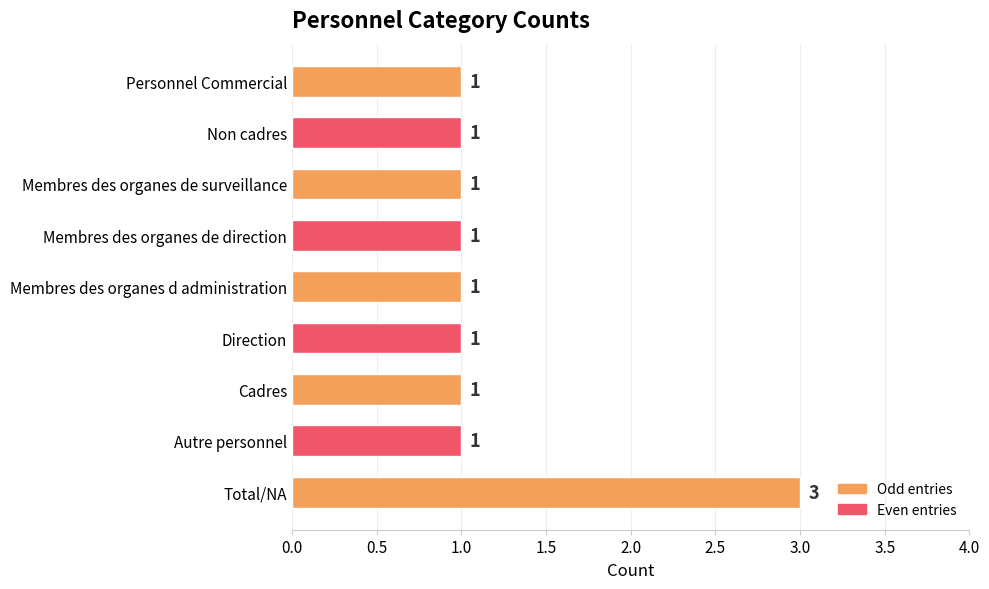

Reading top to bottom, what are all the values shown in this chart?

Personnel Commercial=1	Non cadres=1	Membres des organes de surveillance=1	Membres des organes de direction=1	Membres des organes d administration=1	Direction=1	Cadres=1	Autre personnel=1	Total/NA=3